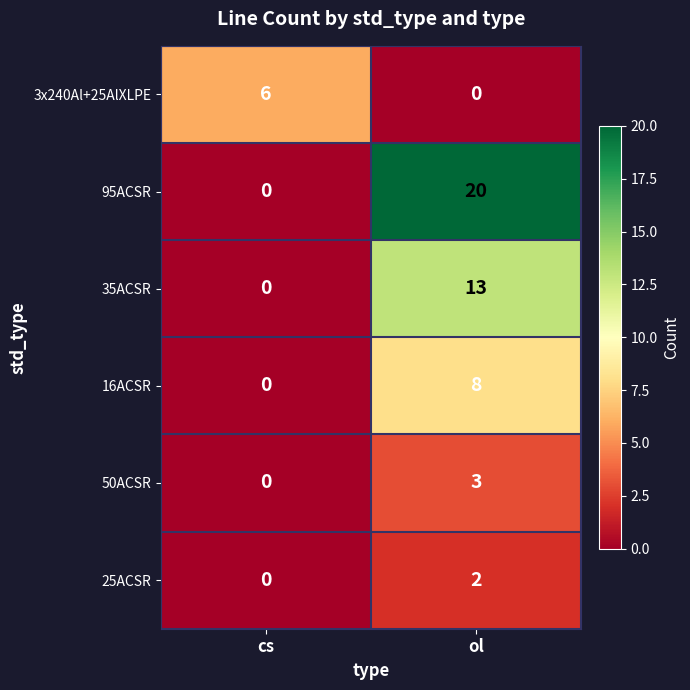

Reading left to right, transcribe all the data shown in this chart.

3x240Al+25AlXLPE: 6	0
95ACSR: 0	20
35ACSR: 0	13
16ACSR: 0	8
50ACSR: 0	3
25ACSR: 0	2